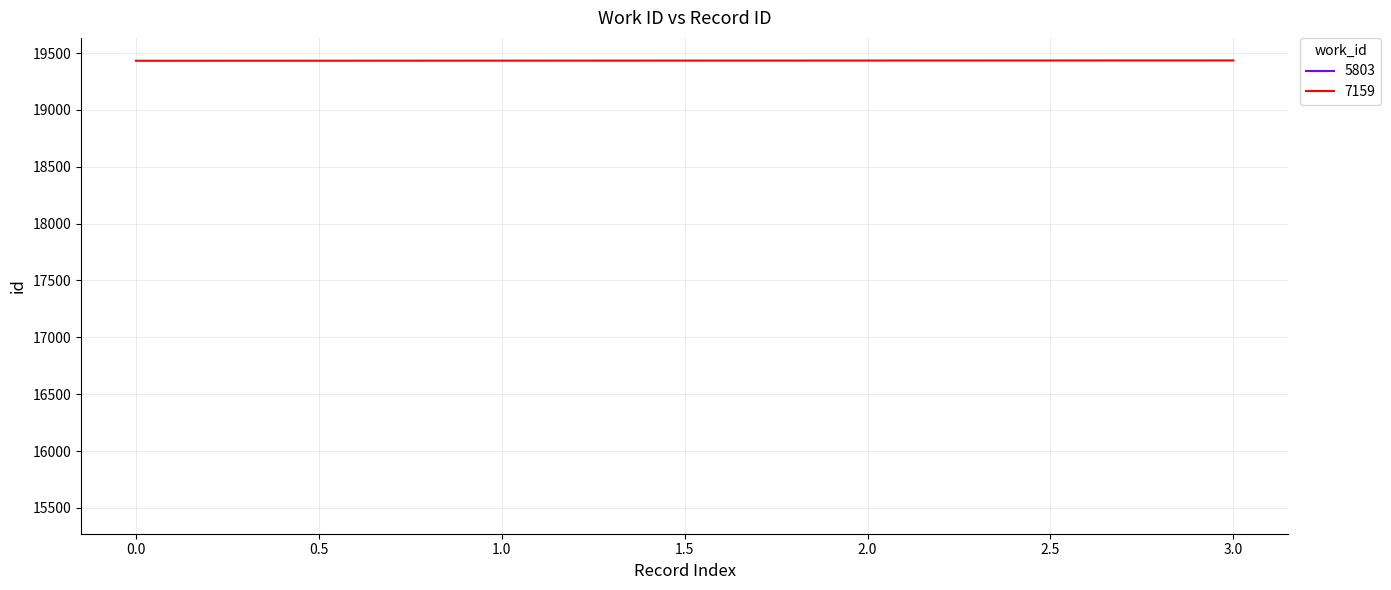

Is it true that the value at 2 is 19434?

True